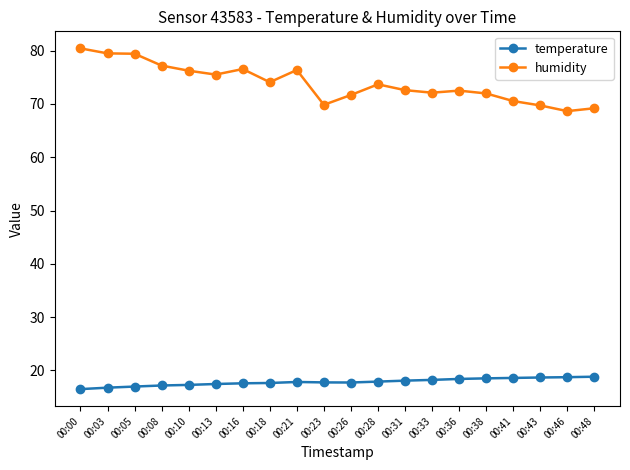

What is the total value across all series at 00:08?

94.4